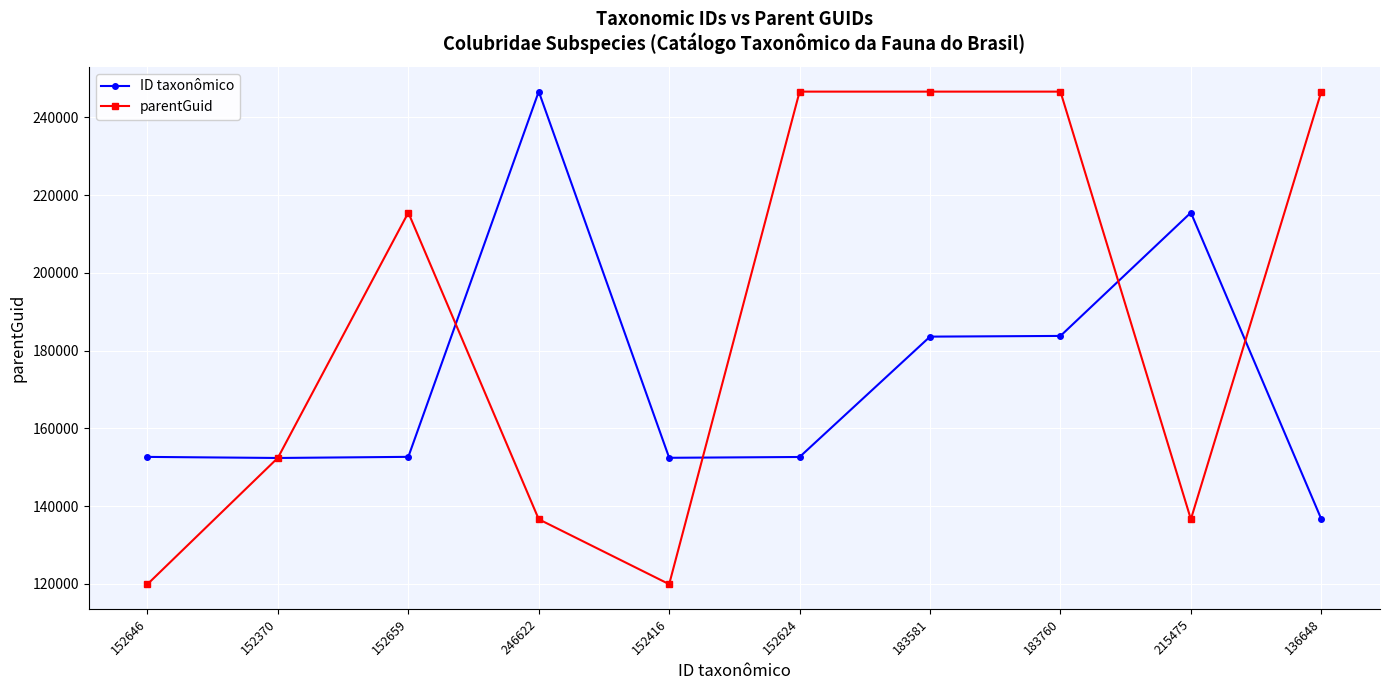

Which series has the largest range (max minus min)?

parentGuid